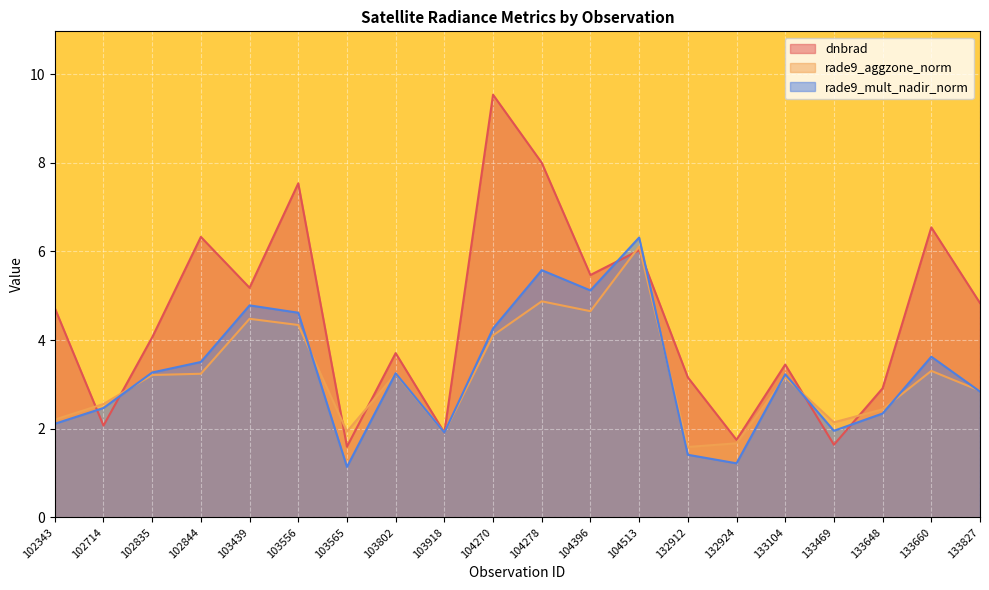

Read the rade9_aggzone_norm value at 132912.

1.6